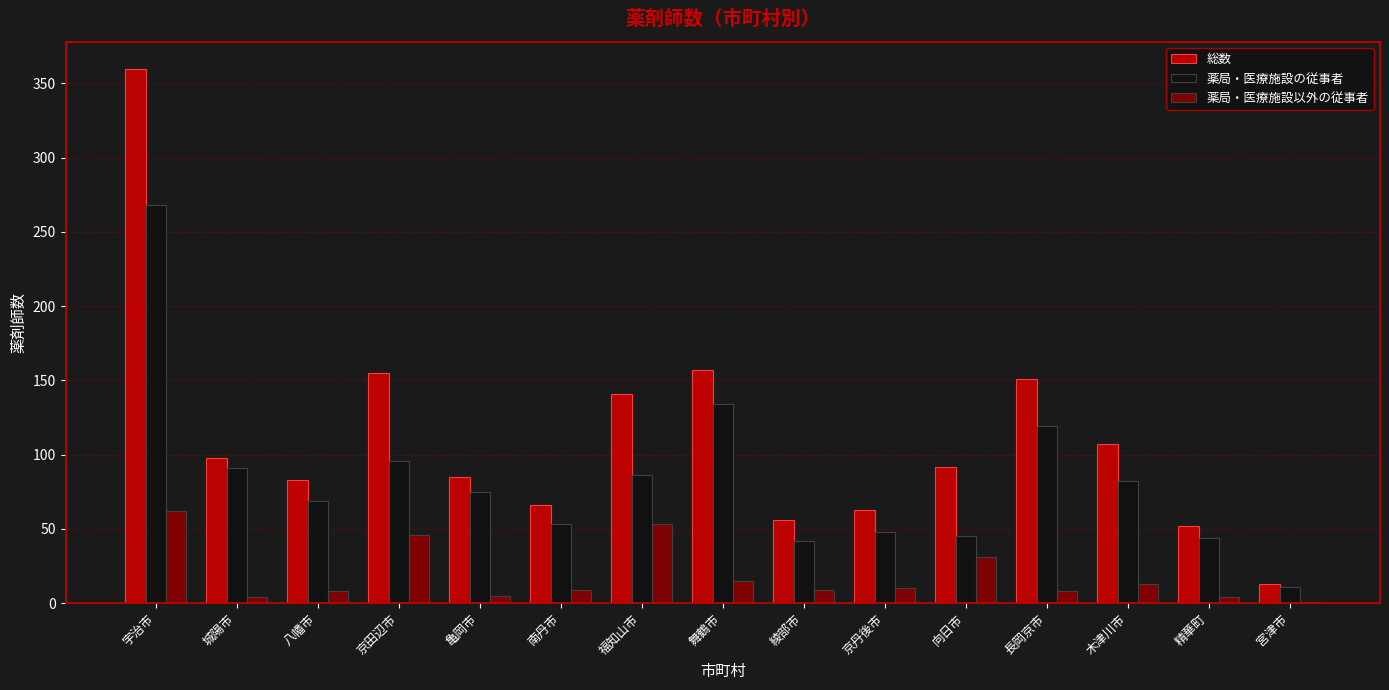

Which category has the highest value across all series?

宇治市